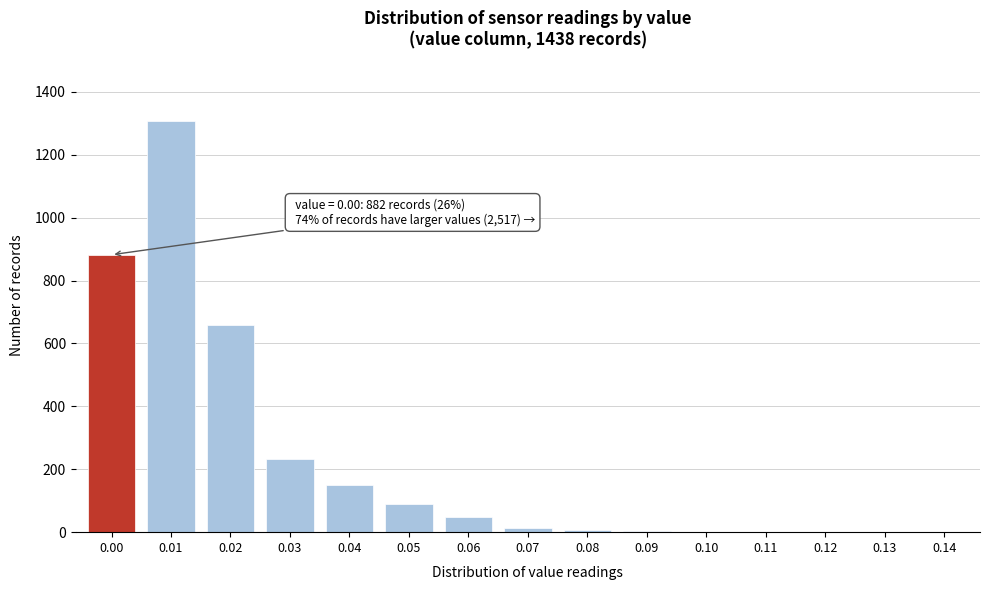

What is the change in value from 0.00 to 0.03?

-648